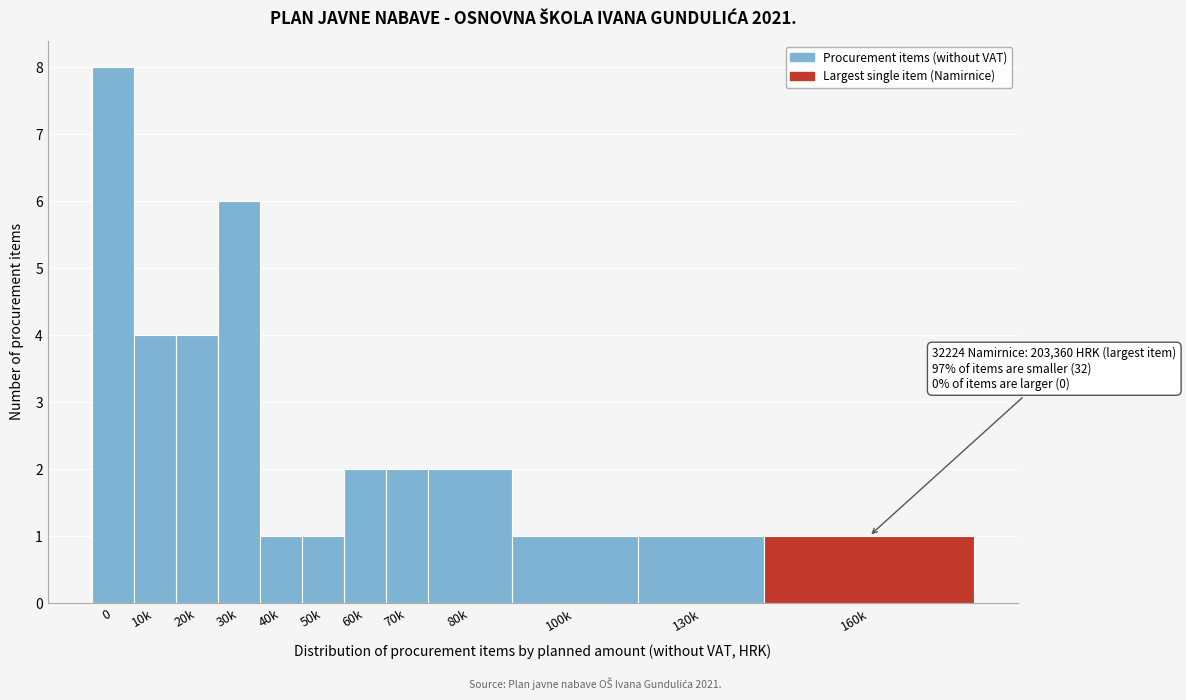

Reading left to right, transcribe all the data shown in this chart.

8	4	4	6	1	1	2	2	2	1	1	1